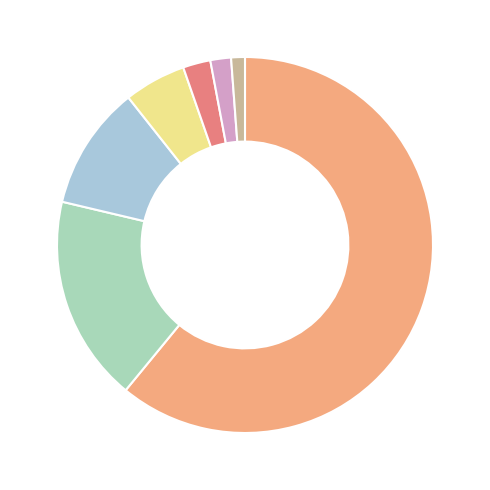

How many segments does this pie chart have?

7